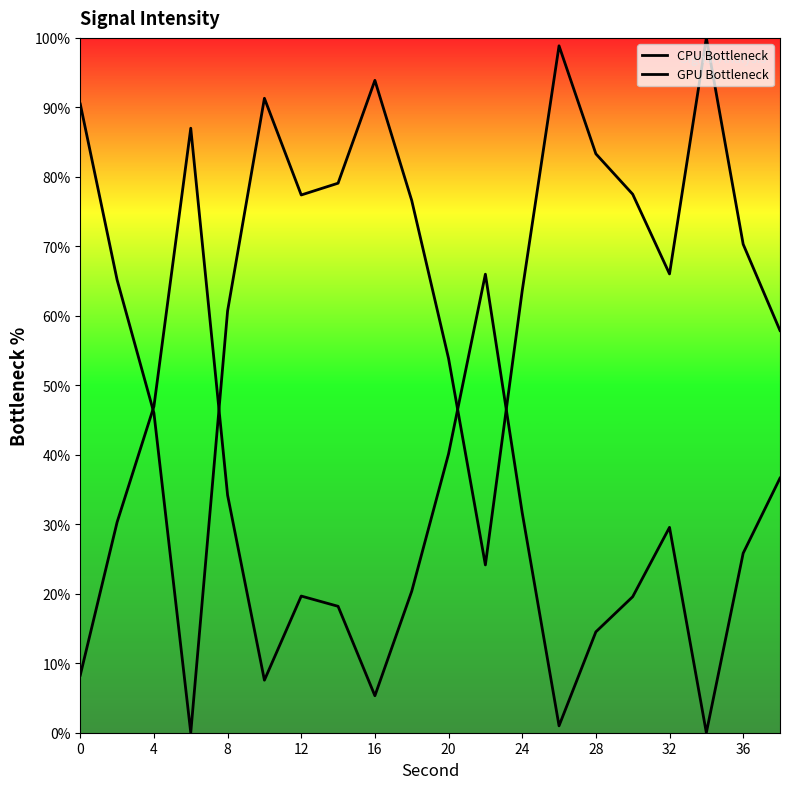

True or false: GPU Bottleneck and CPU Bottleneck intersect in this chart.

True